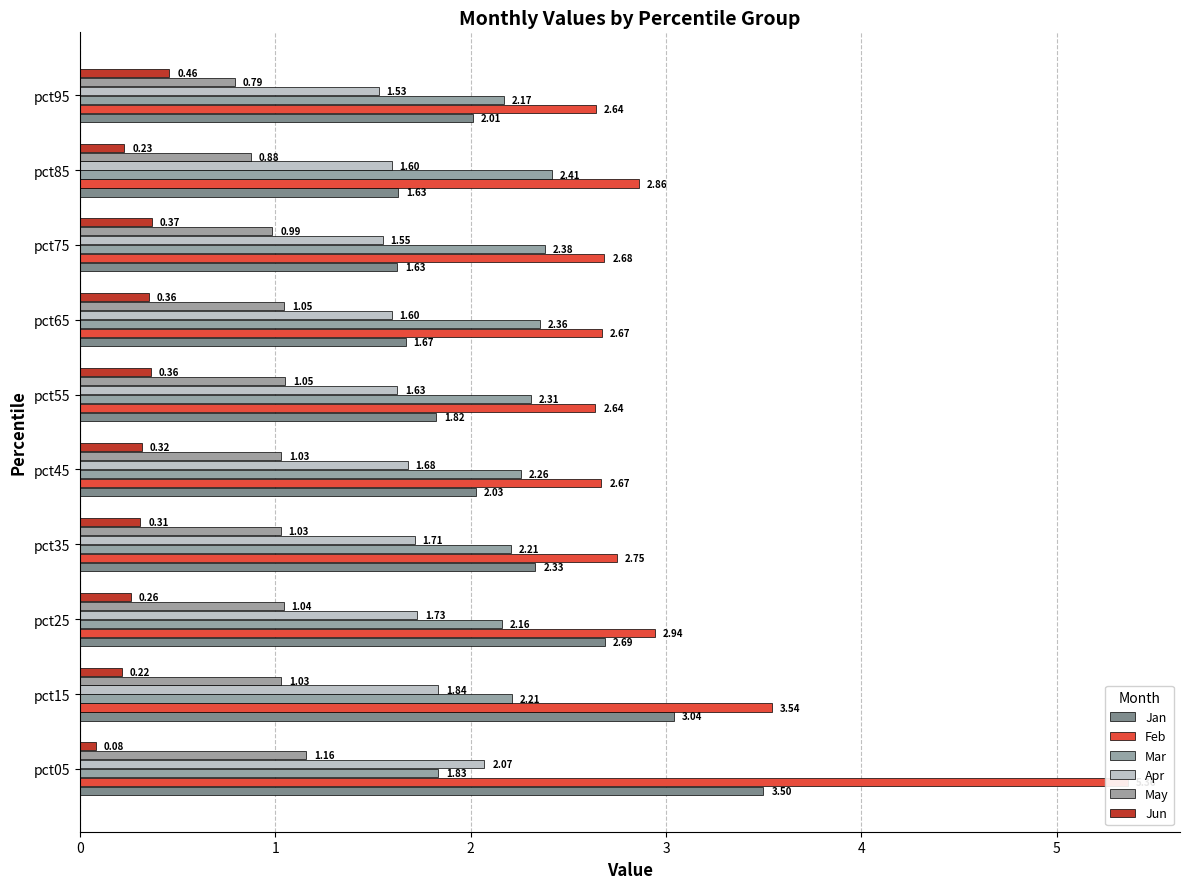

What is the difference between the highest and lowest values at pct85?

2.6